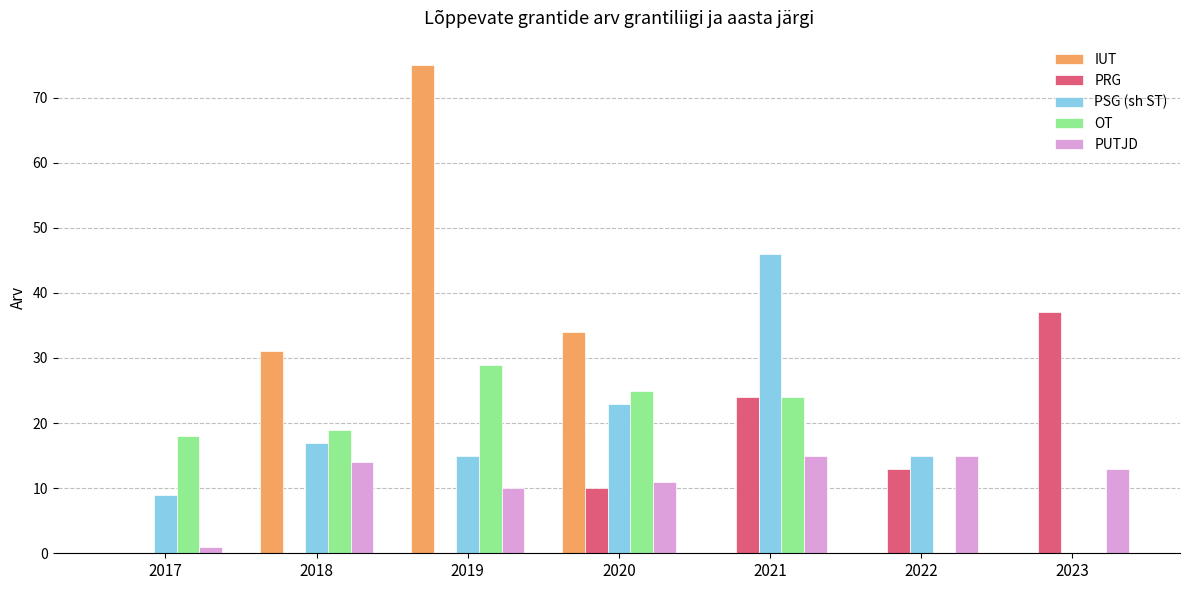

Count the number of categories in the chart.

7